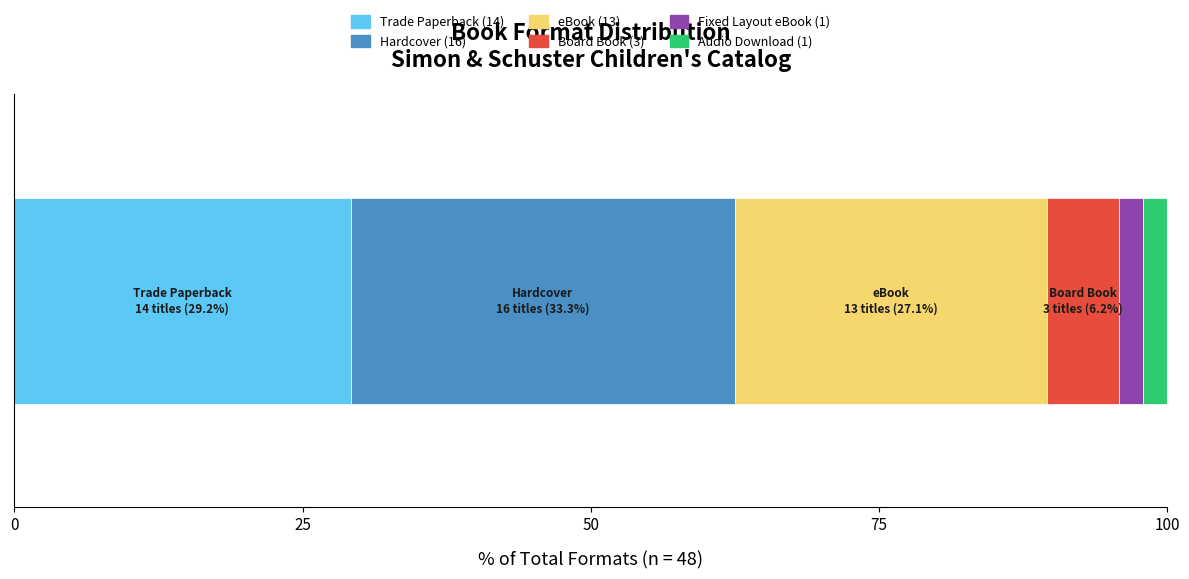

Count the number of data series in this chart.

6